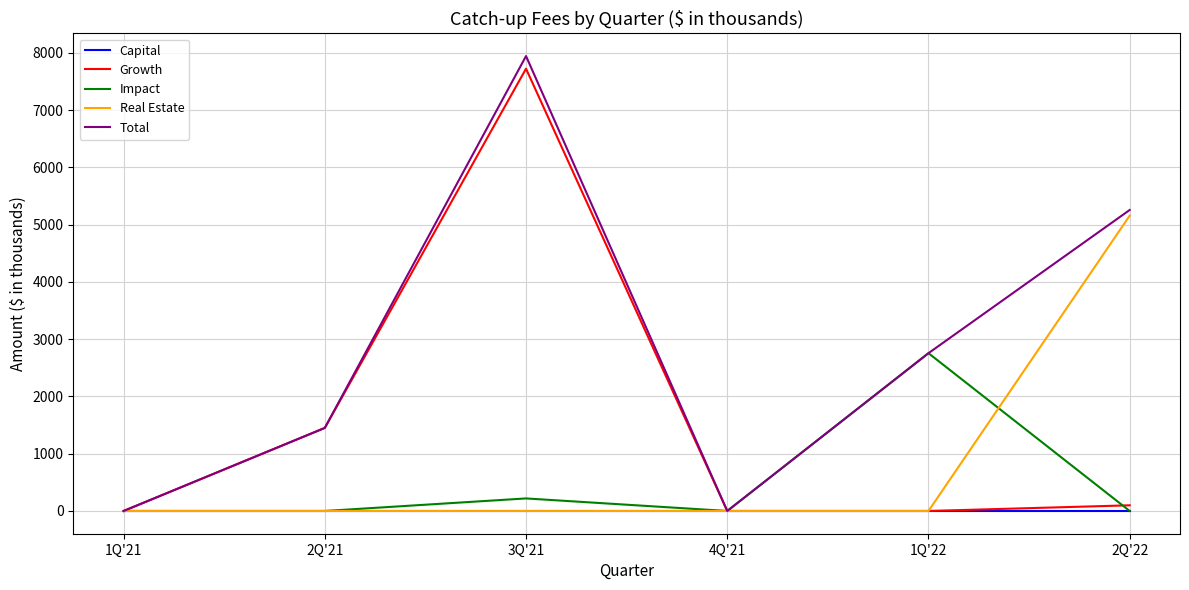

Which category has the highest value across all series?

3Q'21